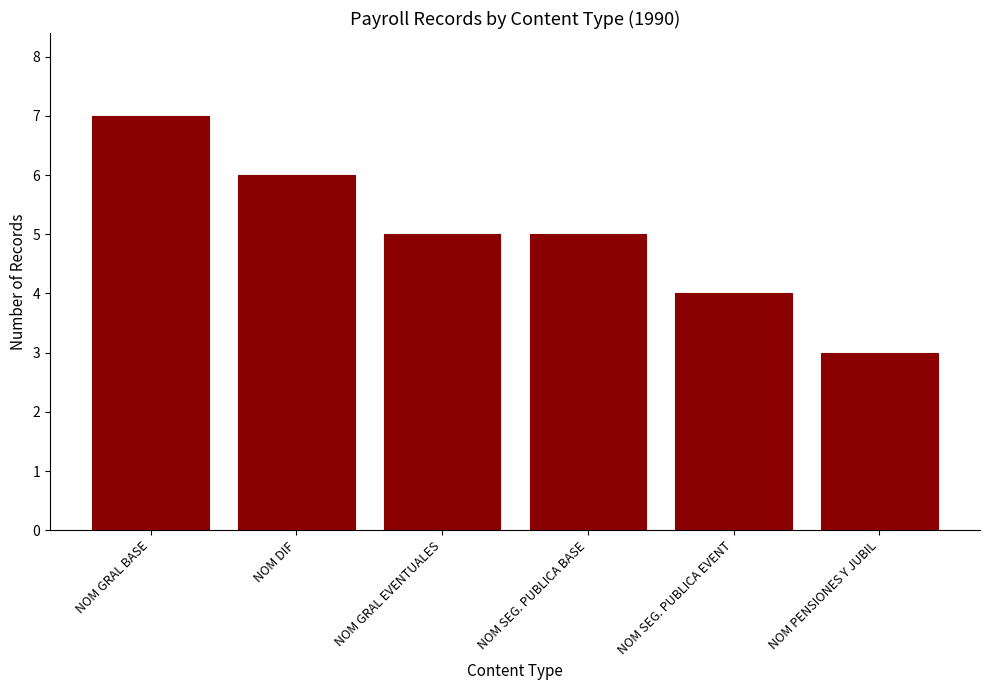

Which label corresponds to the largest value in the chart?

NOM GRAL BASE